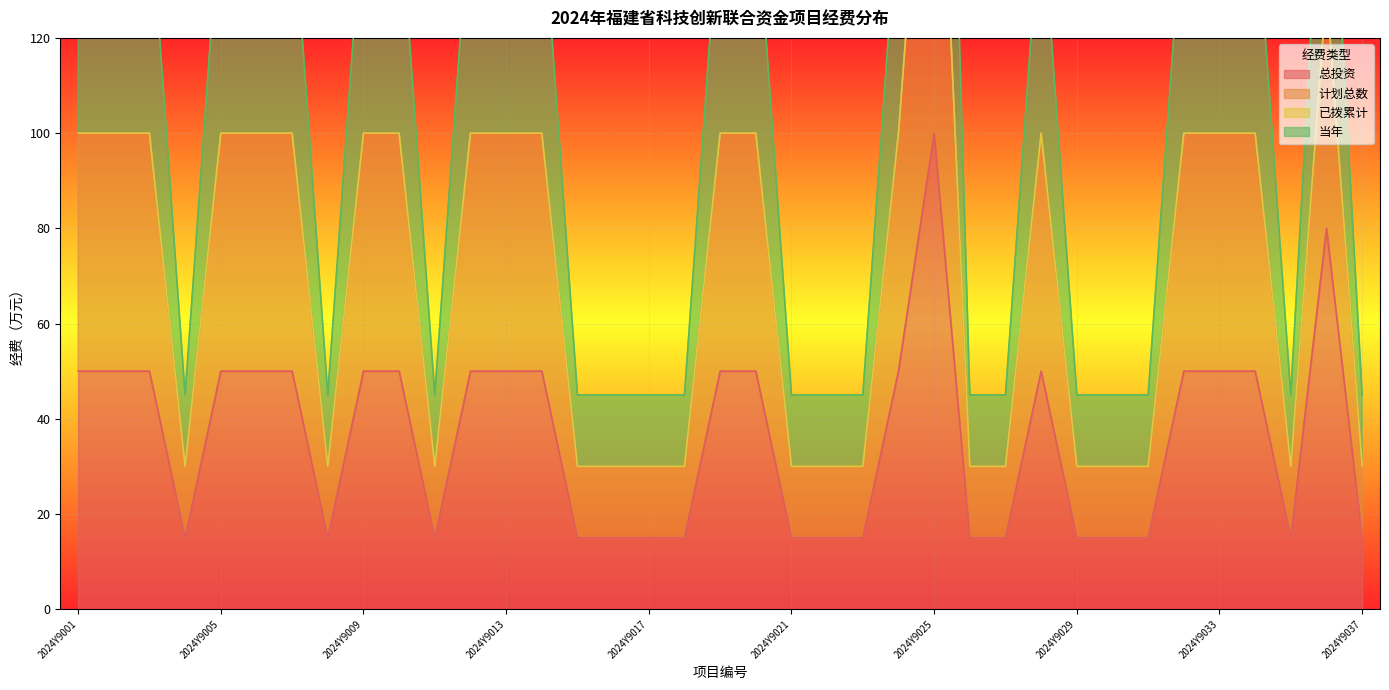

What is the value of the 当年 point at the 20th from the left?

100